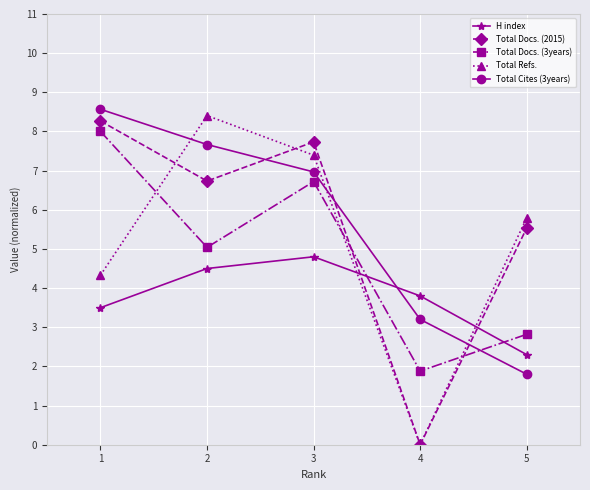

At which label does Total Docs. (2015) reach its minimum?

4